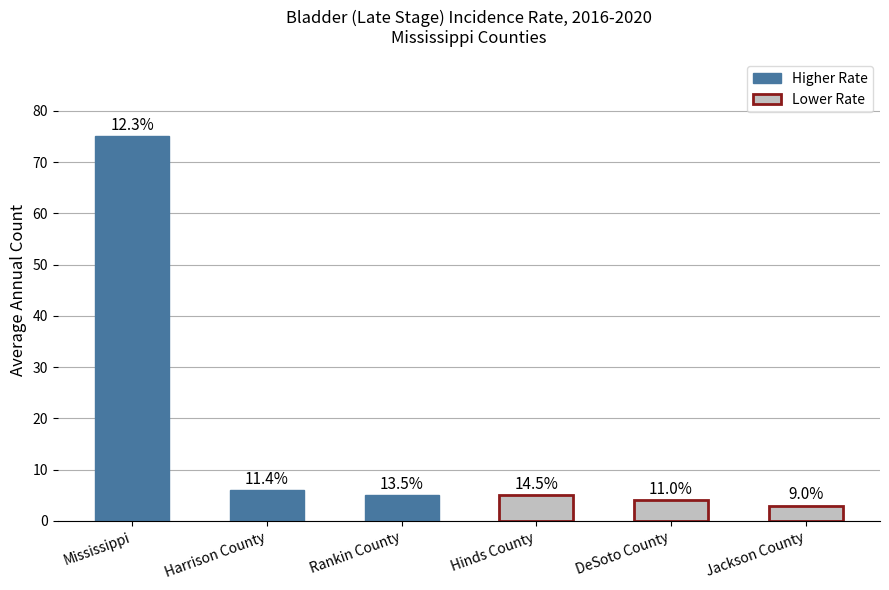

True or false: Age-Adjusted Incidence Rate (top counties) has a value of 5 at Rankin County.

True